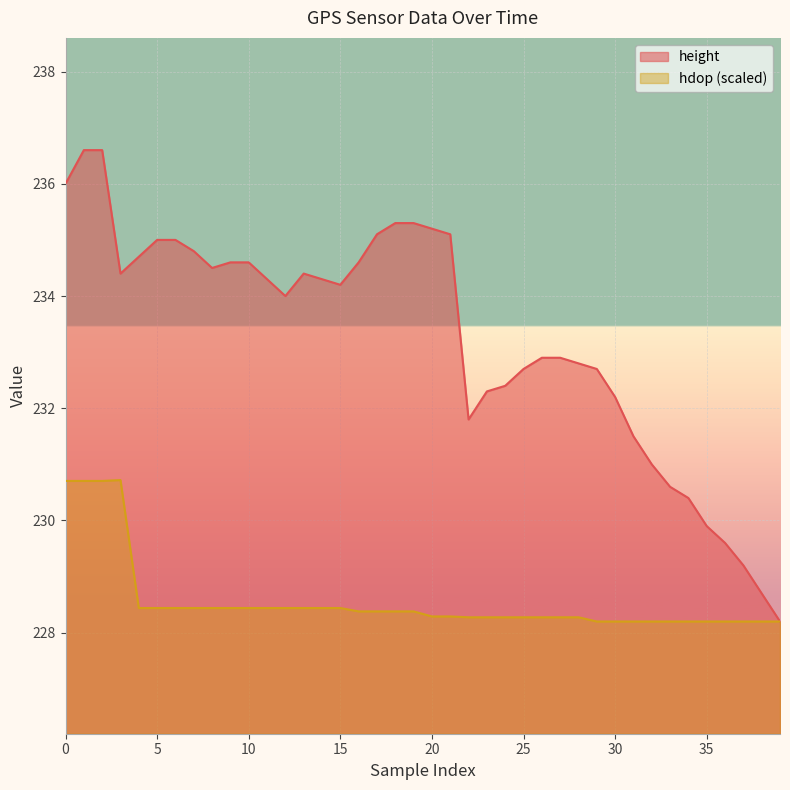

Which series has the largest range (max minus min)?

height